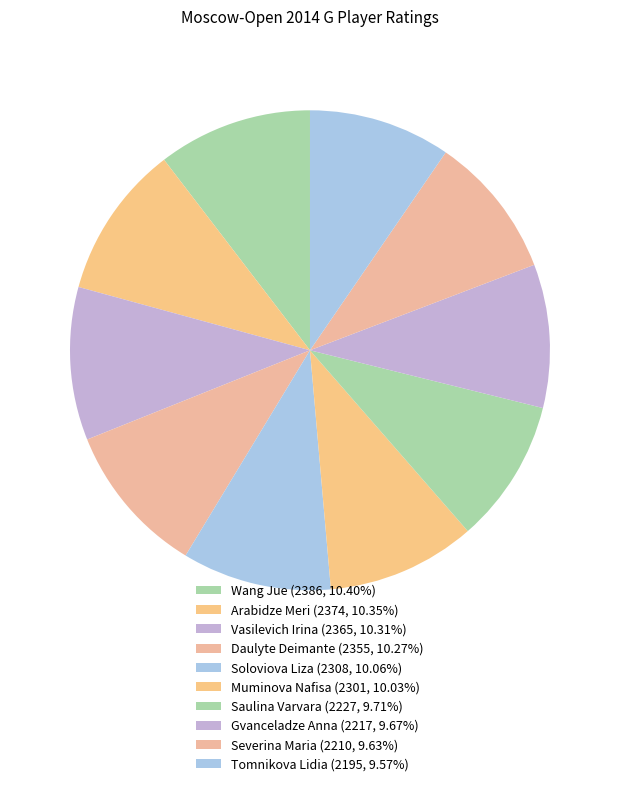

Combined, do Vasilevich Irina and Gvanceladze Anna account for over 50%?

No